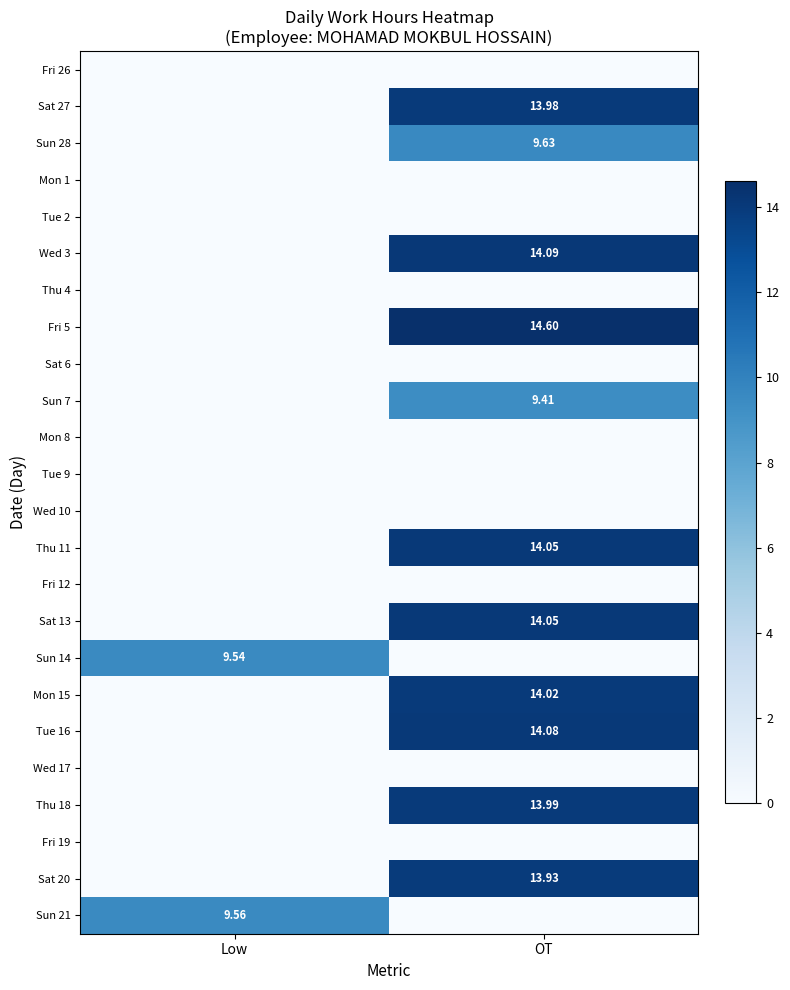

Which label corresponds to the smallest value in the chart?

Low